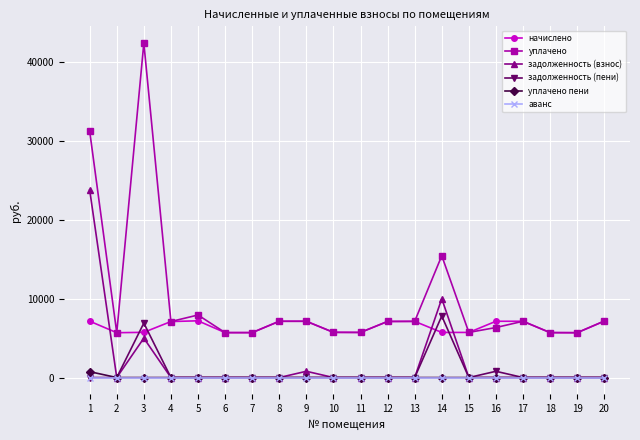

Which series changed the most between 1 and 18?

уплачено